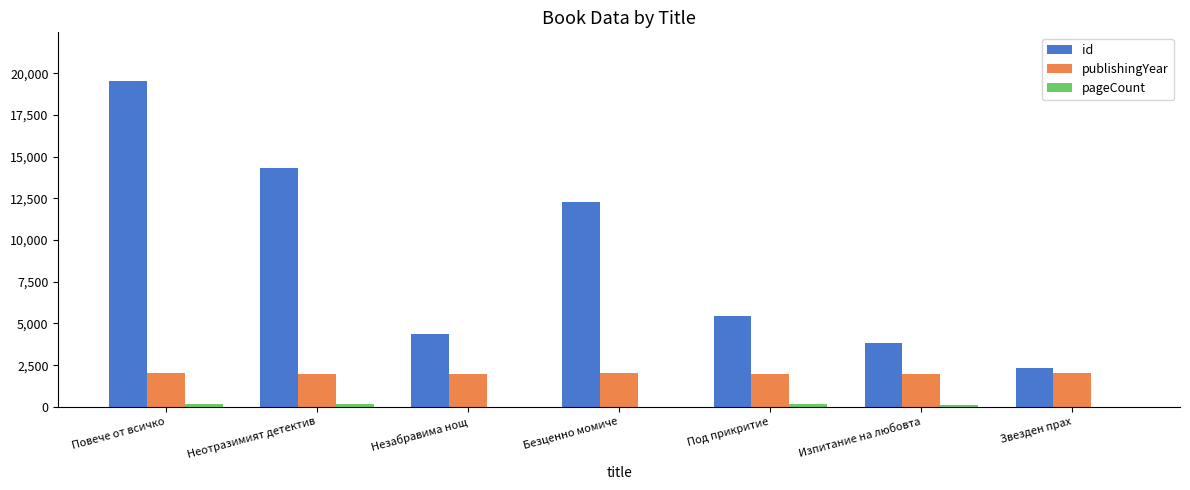

Is it true that id equals 4370 at Незабравима нощ?

True